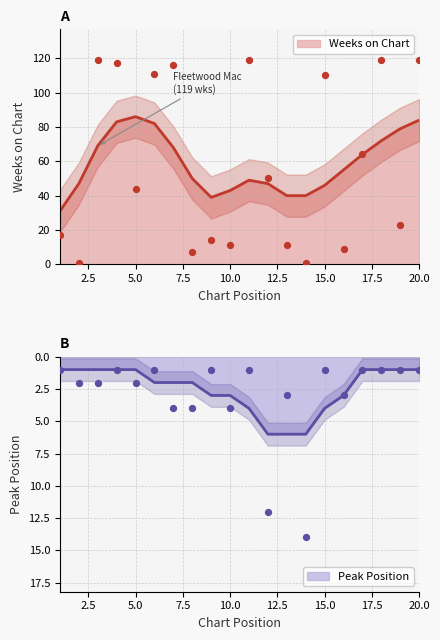

Which series reaches the minimum Y coordinate?

Weeks on Chart